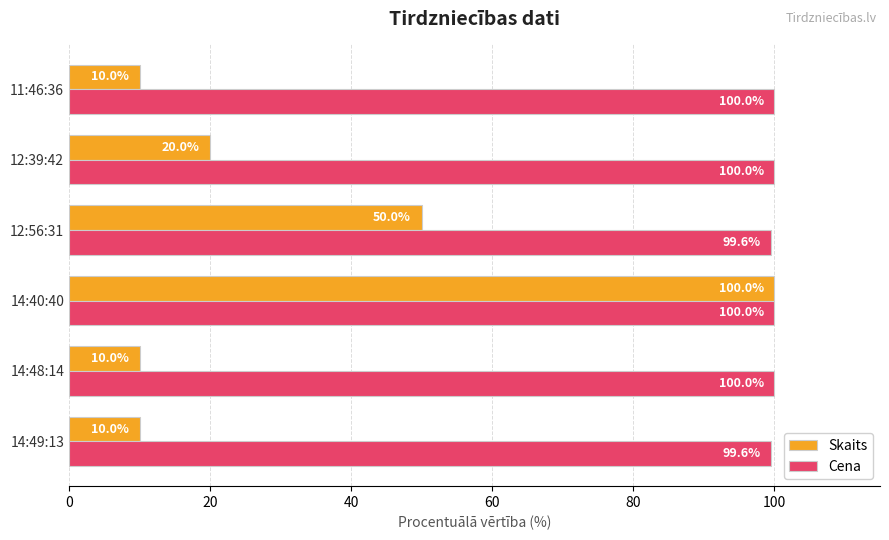

What is the spread (max minus min) of values at 14:49:13?

89.6